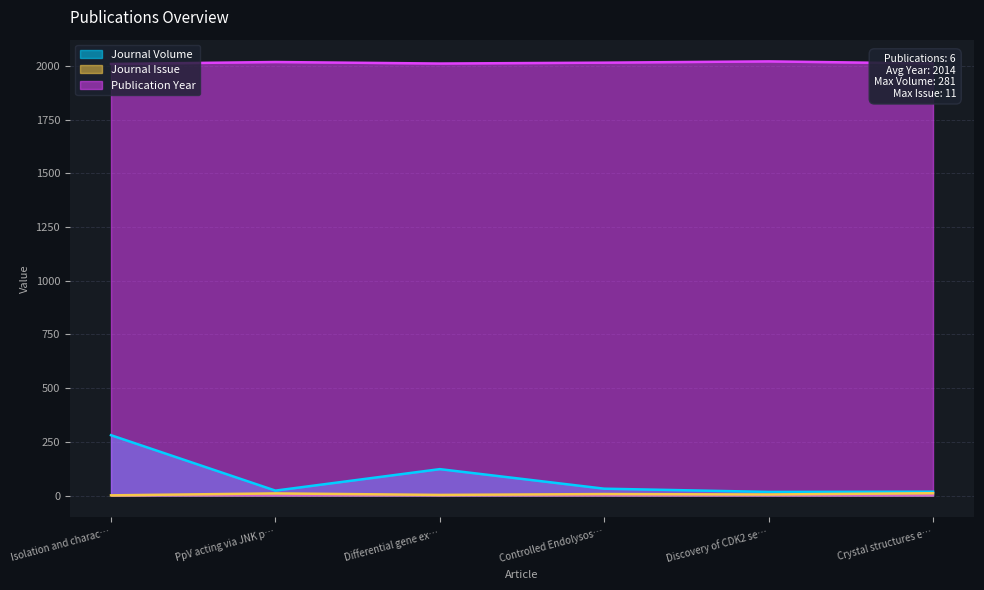

True or false: Journal Issue and Publication Year cross at least once.

False